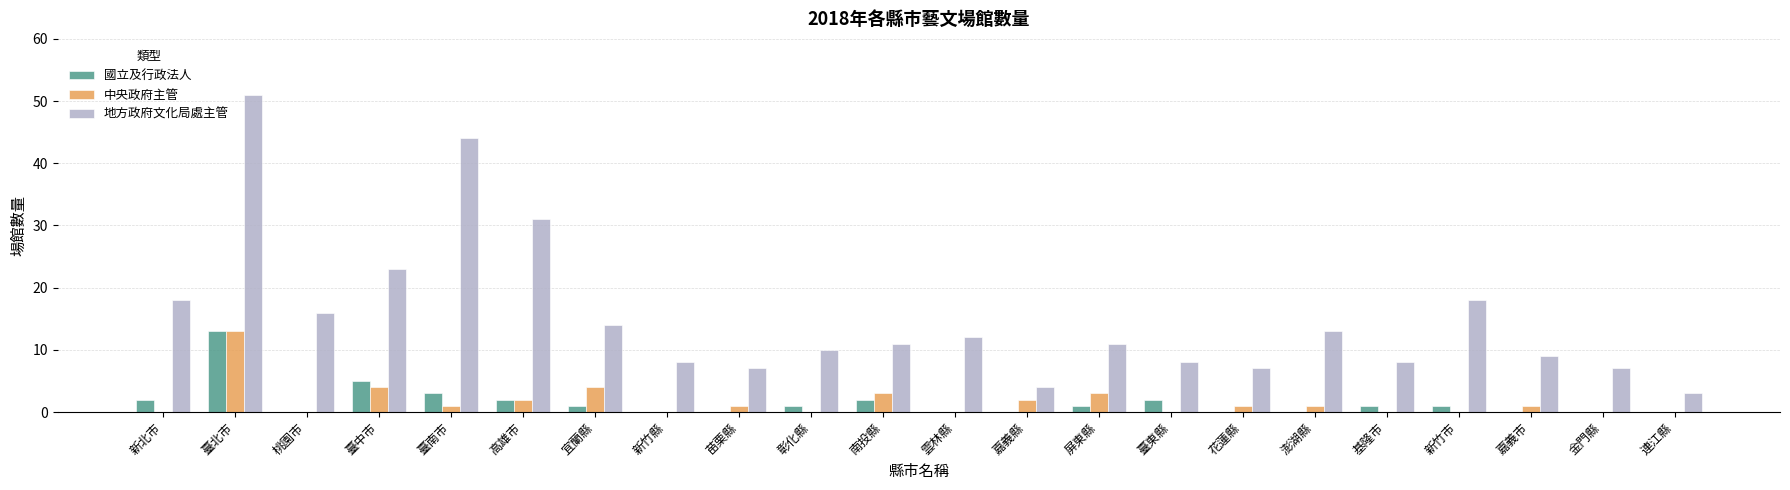

Which series has the largest range (max minus min)?

地方政府文化局處主管